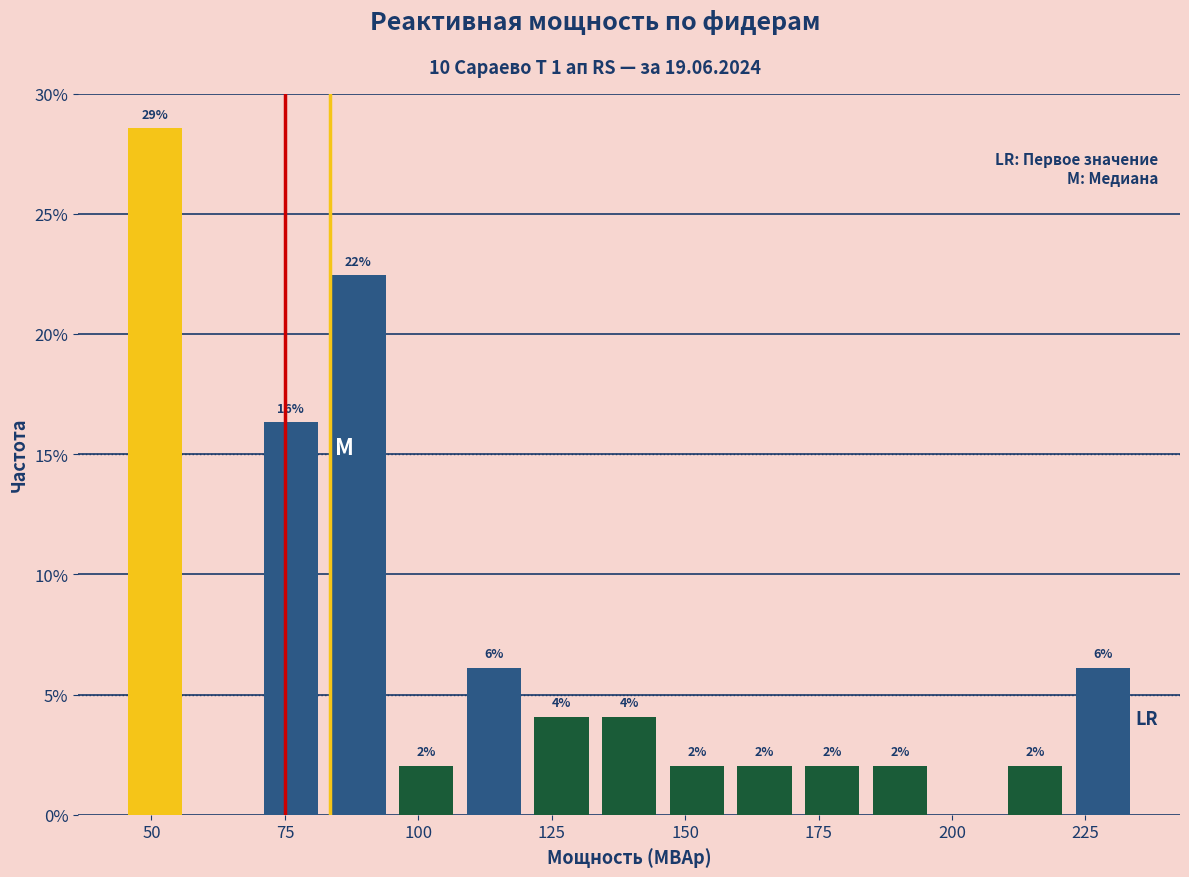

Around what value on the x-axis is the tallest bar? Give the approximate position of its centre, as read against the axis.

50